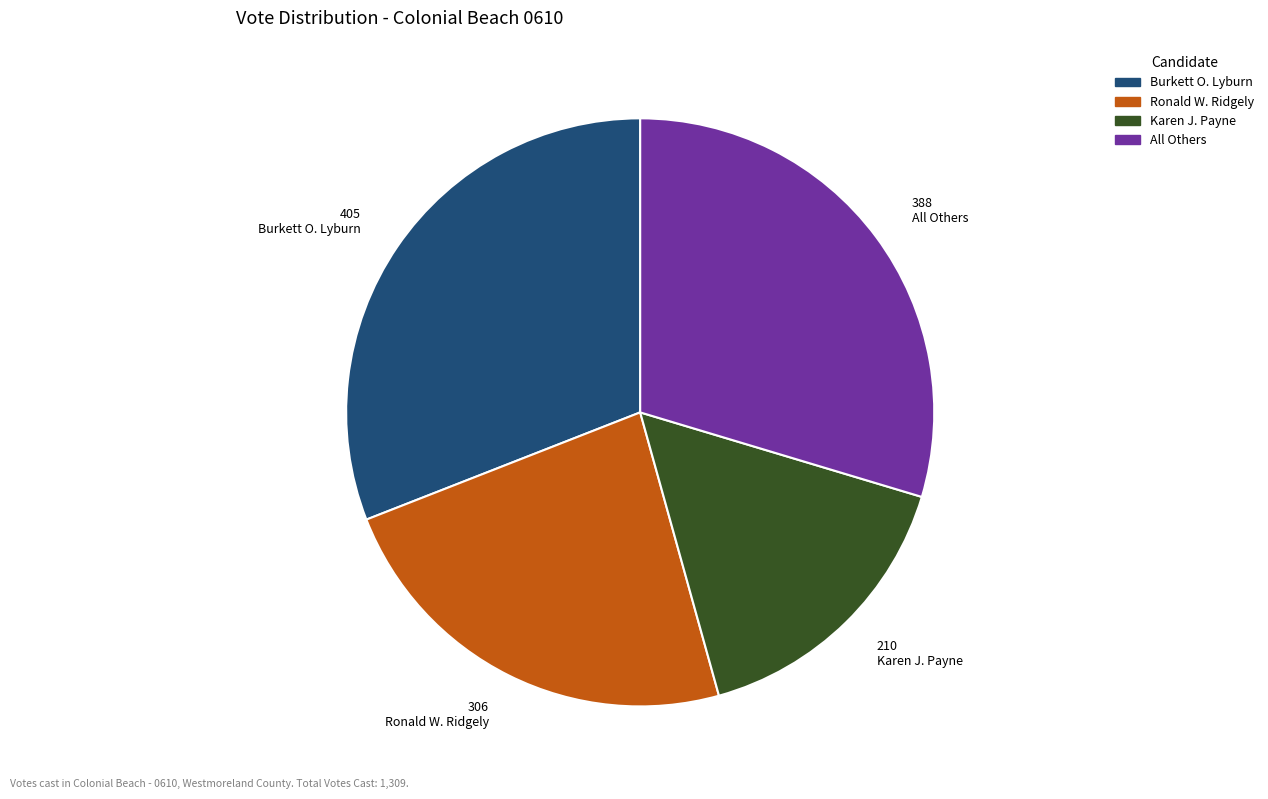

Does any single category account for the majority?

No